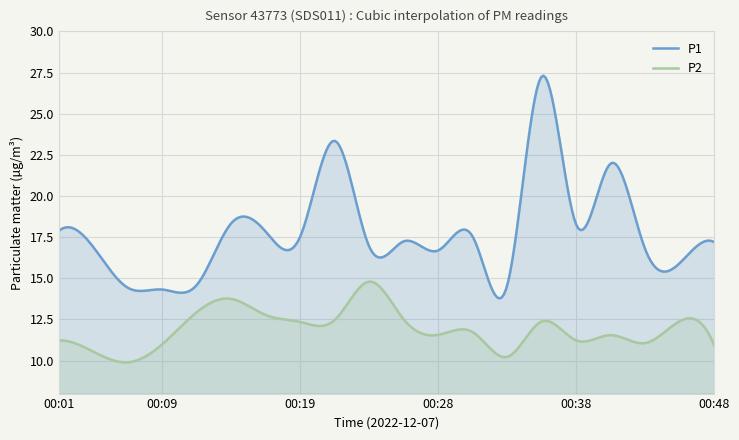

What is the approximate value of P1 at 00:23?

16.9